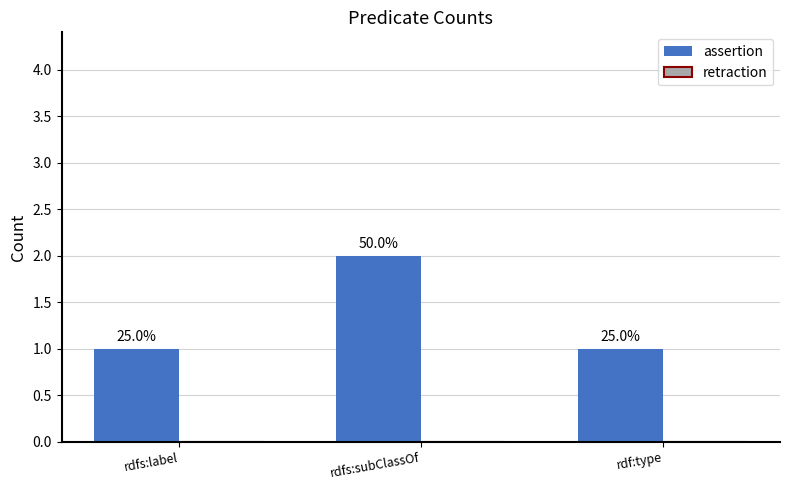

How many bars are there in total?

3